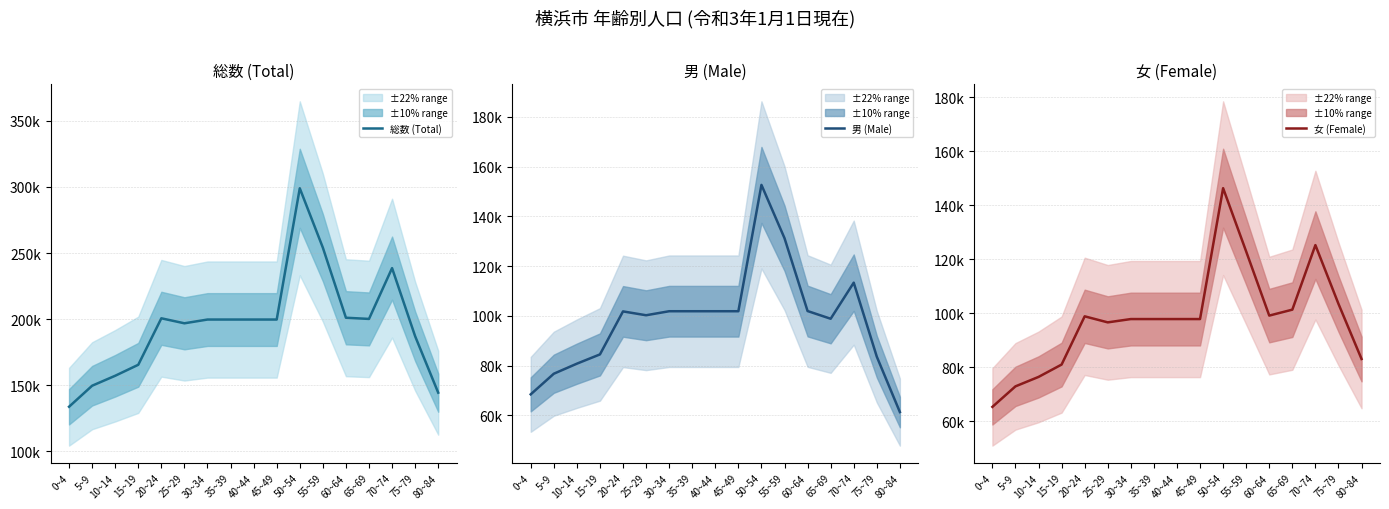

What is the difference between the 女 (Female) values at 50~54 and 25~29?

49744